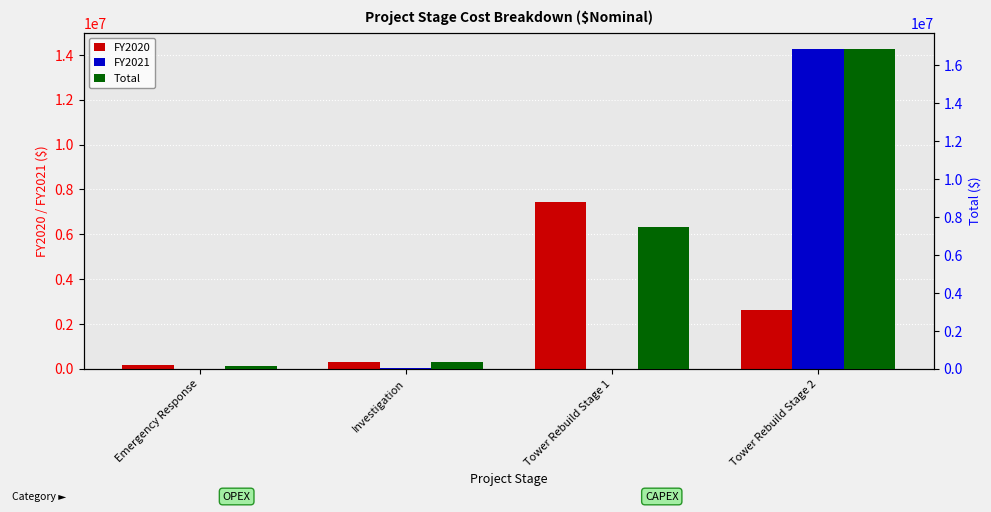

How many groups of bars are there?

4